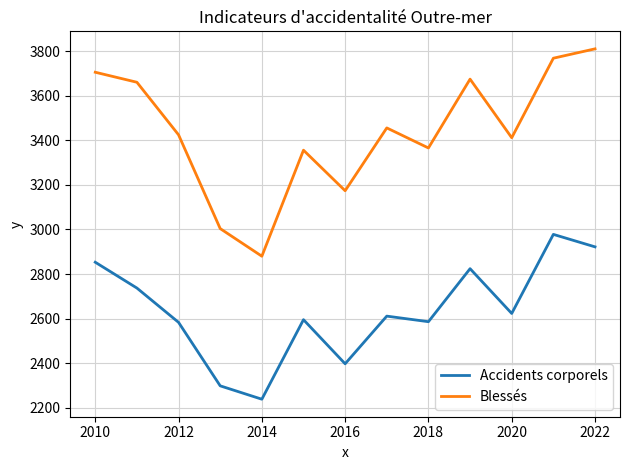

Is this an area chart (filled region under the line)?

No